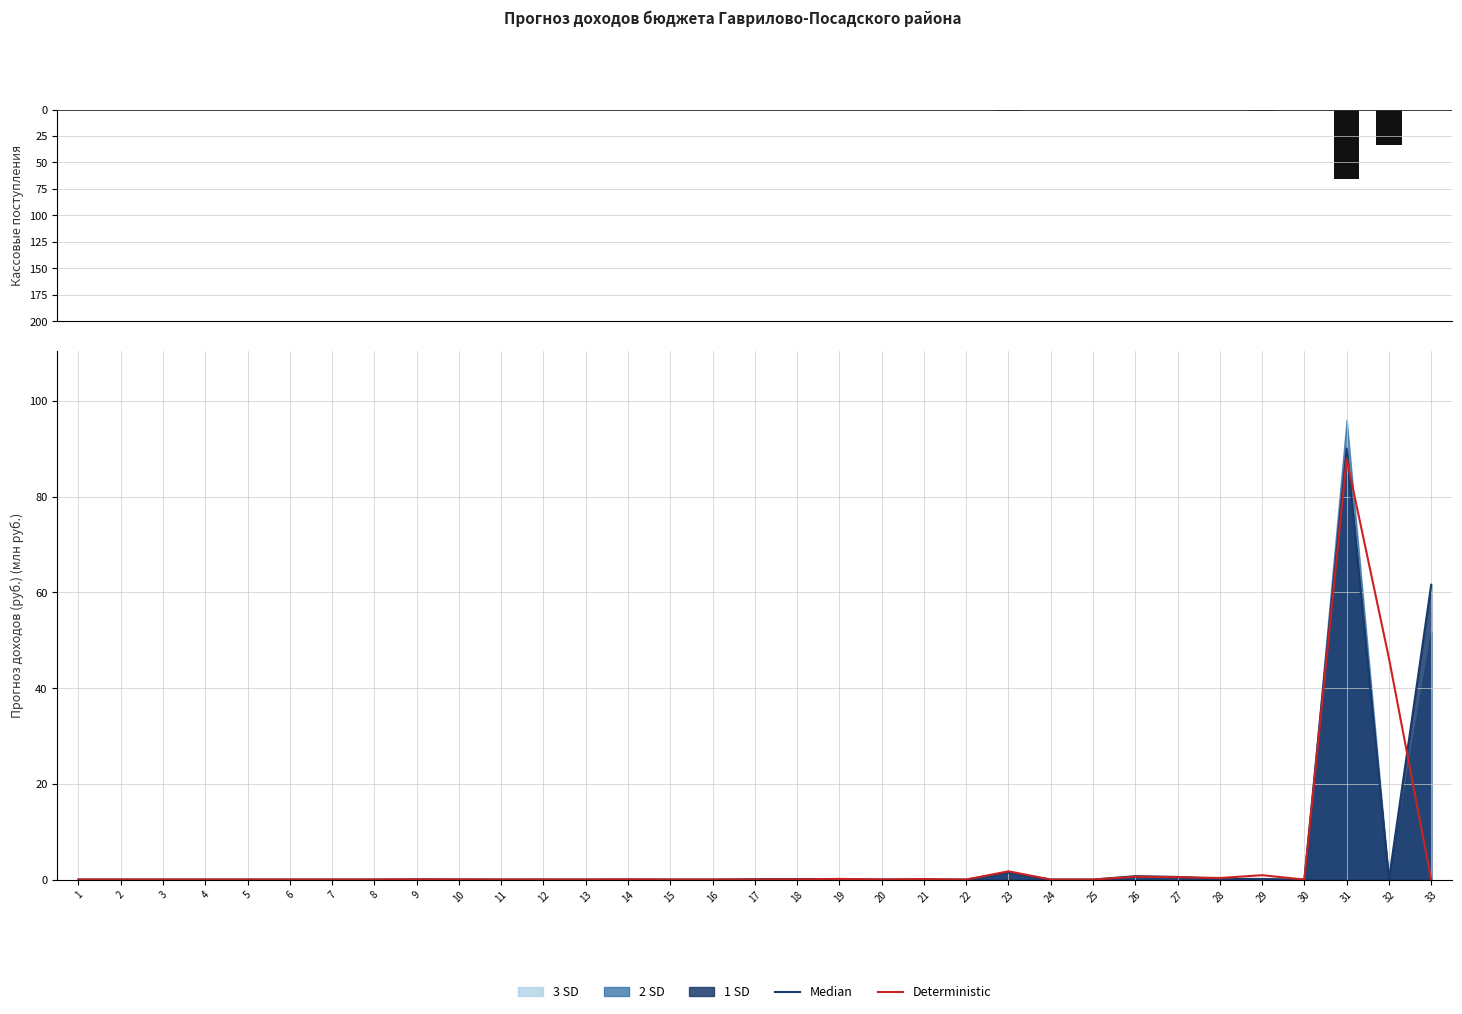

How many positive values does the Median series have?

22